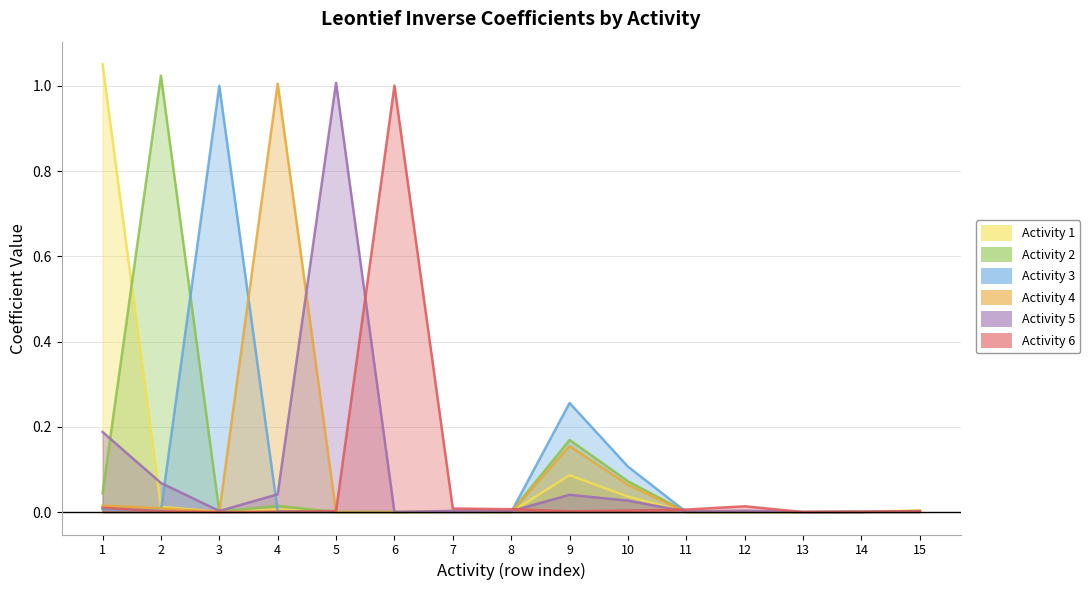

Reading right to left, what are all the values shown in this chart?

Activity 1: 0.0	0.0	0.0	0.0	0.0	0.0	0.1	0.0	0.0	0.0	0.0	0.0	0.0	0.0	1.1
Activity 2: 0.0	0.0	0.0	0.0	0.0	0.1	0.2	0.0	0.0	0.0	0.0	0.0	0.0	1.0	0.0
Activity 3: 0.0	0.0	0.0	0.0	0.0	0.1	0.3	0.0	0.0	0.0	0.0	0.0	1.0	0.0	0.0
Activity 4: 0.0	0.0	0.0	0.0	0.0	0.1	0.2	0.0	0.0	0.0	0.0	1.0	0.0	0.0	0.0
Activity 5: 0.0	0.0	0.0	0.0	0.0	0.0	0.0	0.0	0.0	0.0	1.0	0.0	0.0	0.1	0.2
Activity 6: 0.0	0.0	0.0	0.0	0.0	0.0	0.0	0.0	0.0	1.0	0.0	0.0	0.0	0.0	0.0